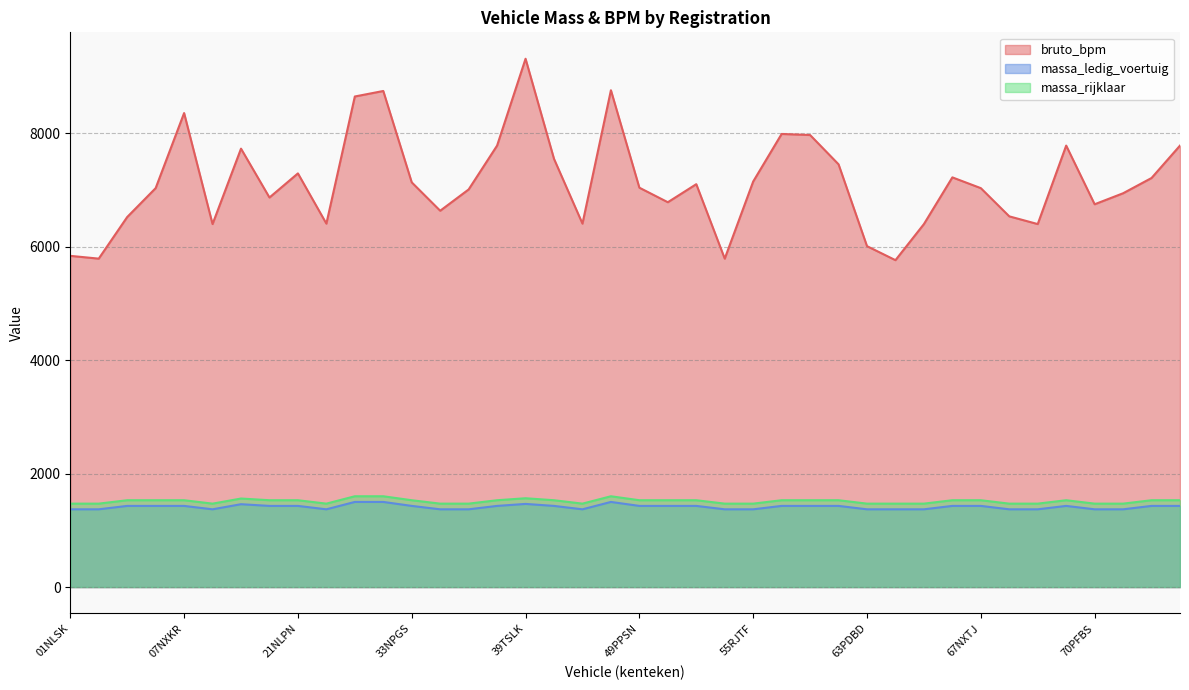

What is the label of the 11th point from the left?

28PKBR